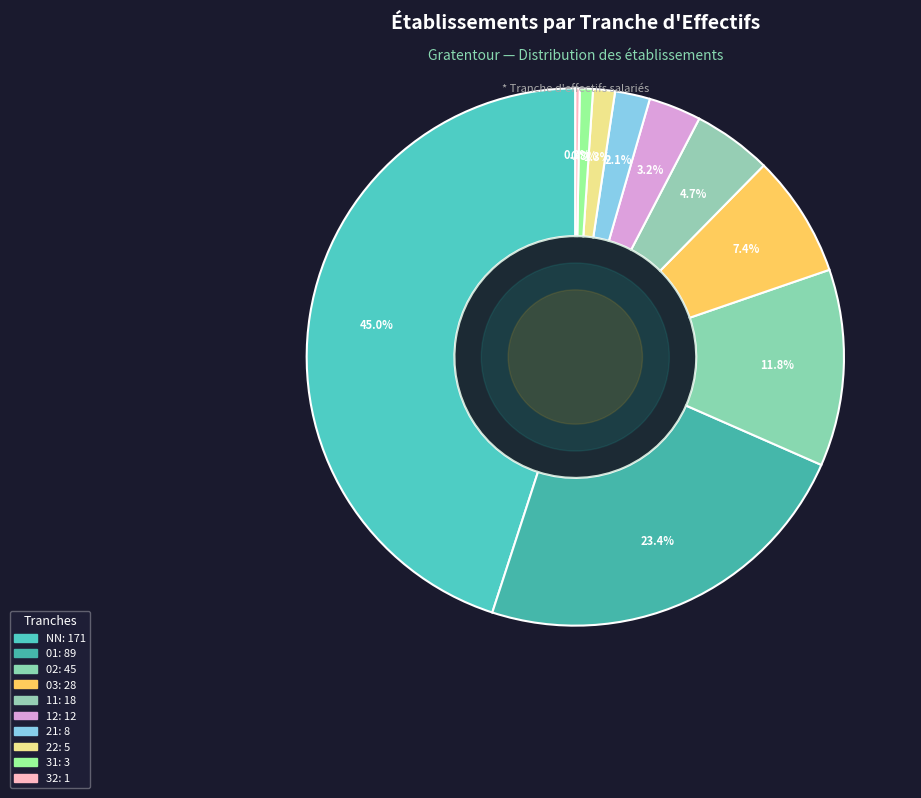

To the nearest percent, what is the difference between the largest and smallest slice percentages?

45%